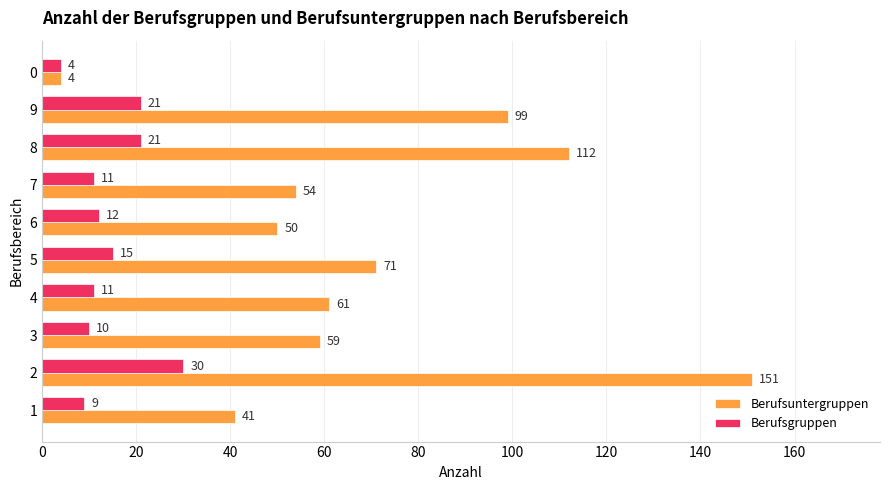

What are all the series names shown in the legend?

Berufsuntergruppen, Berufsgruppen